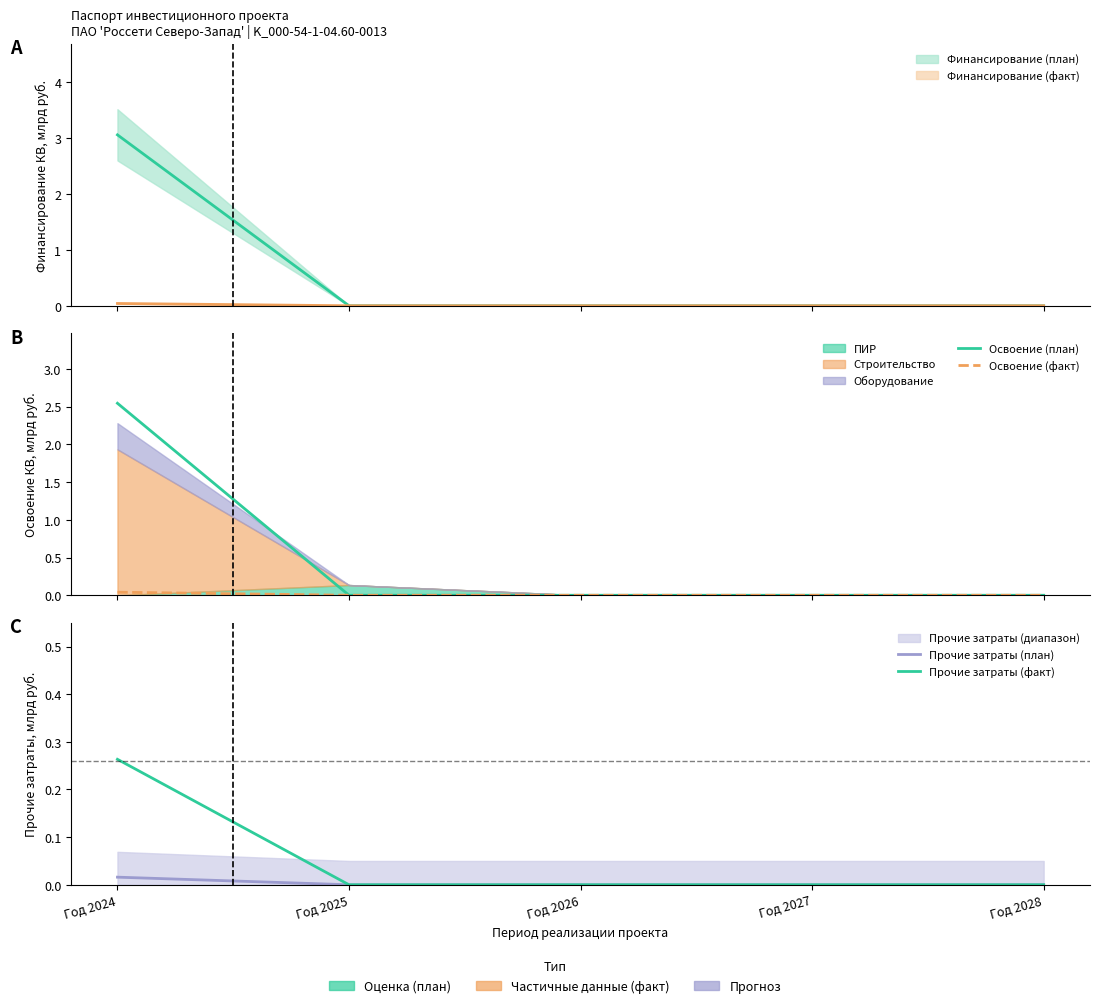

Reading left to right, transcribe all the data shown in this chart.

Освоение (план): Год 2024=2.5	Год 2025=0.0	Год 2026=0.0	Год 2027=0.0	Год 2028=0.0
Освоение (факт): Год 2024=0.0	Год 2025=0.0	Год 2026=0.0	Год 2027=0.0	Год 2028=0.0
Прочие затраты (план): Год 2024=0.0	Год 2025=0.0	Год 2026=0.0	Год 2027=0.0	Год 2028=0.0
Прочие затраты (факт): Год 2024=0.3	Год 2025=0.0	Год 2026=0.0	Год 2027=0.0	Год 2028=0.0